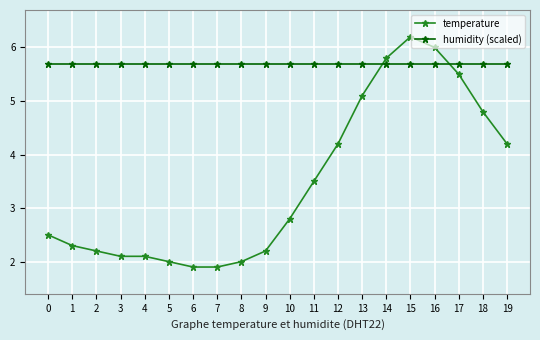

Reading left to right, what are all the values shown in this chart?

temperature: 0=2.5	1=2.3	2=2.2	3=2.1	4=2.1	5=2.0	6=1.9	7=1.9	8=2.0	9=2.2	10=2.8	11=3.5	12=4.2	13=5.1	14=5.8	15=6.2	16=6.0	17=5.5	18=4.8	19=4.2
humidity (scaled): 0=5.7	1=5.7	2=5.7	3=5.7	4=5.7	5=5.7	6=5.7	7=5.7	8=5.7	9=5.7	10=5.7	11=5.7	12=5.7	13=5.7	14=5.7	15=5.7	16=5.7	17=5.7	18=5.7	19=5.7